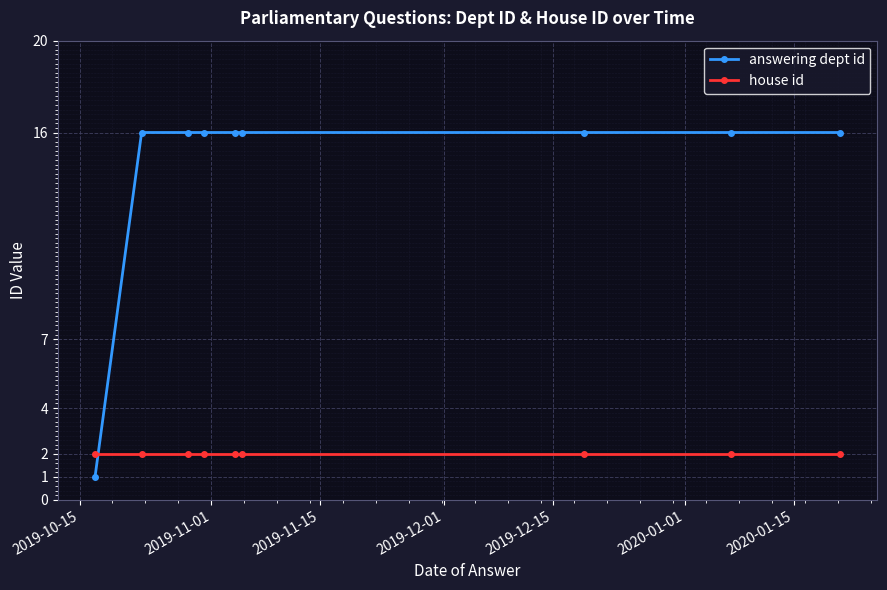

True or false: answering dept id and house id cross at least once.

True